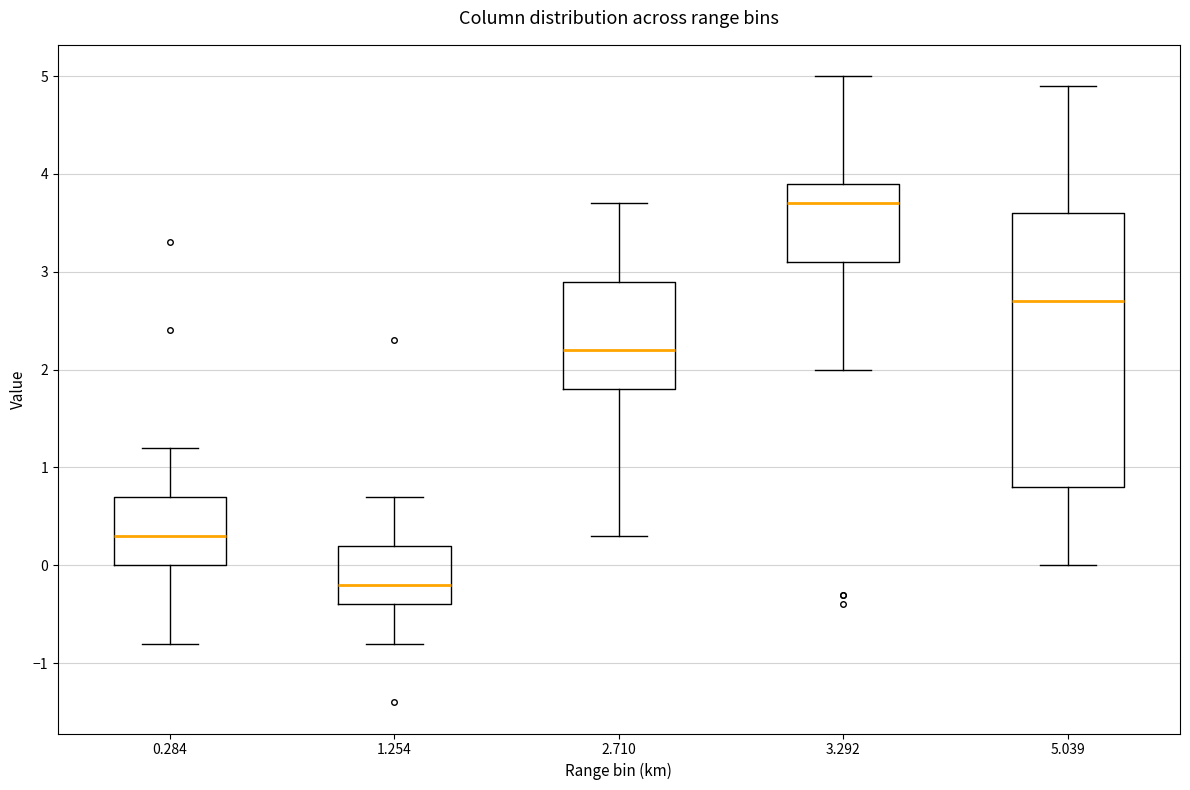

Where does the lower whisker of the box at x = 5.039 end on the y-axis? The values are not printed on the chart, so give them approximately, as read against the axis.

0.0